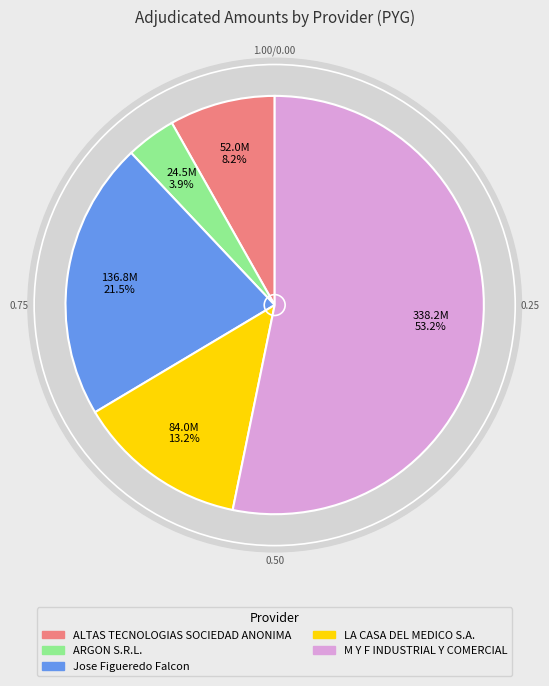

To the nearest percent, what is the average slice percentage?

20%